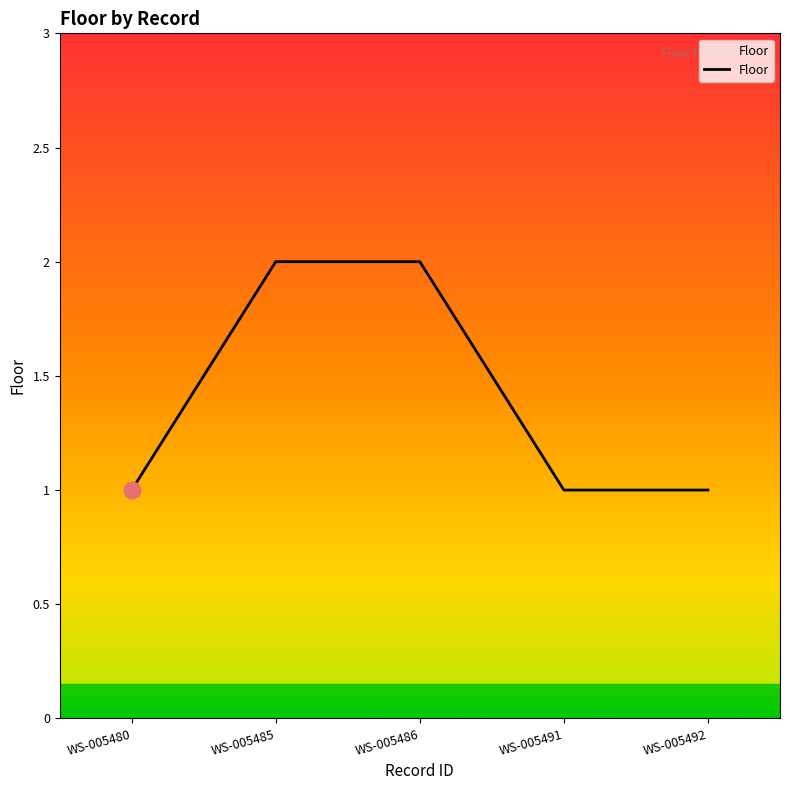

True or false: there are more than 1 points higher than both neighbors.

False